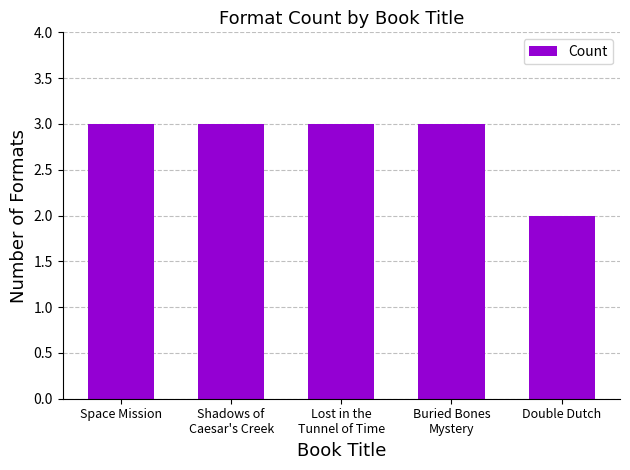

What is the average value?

3